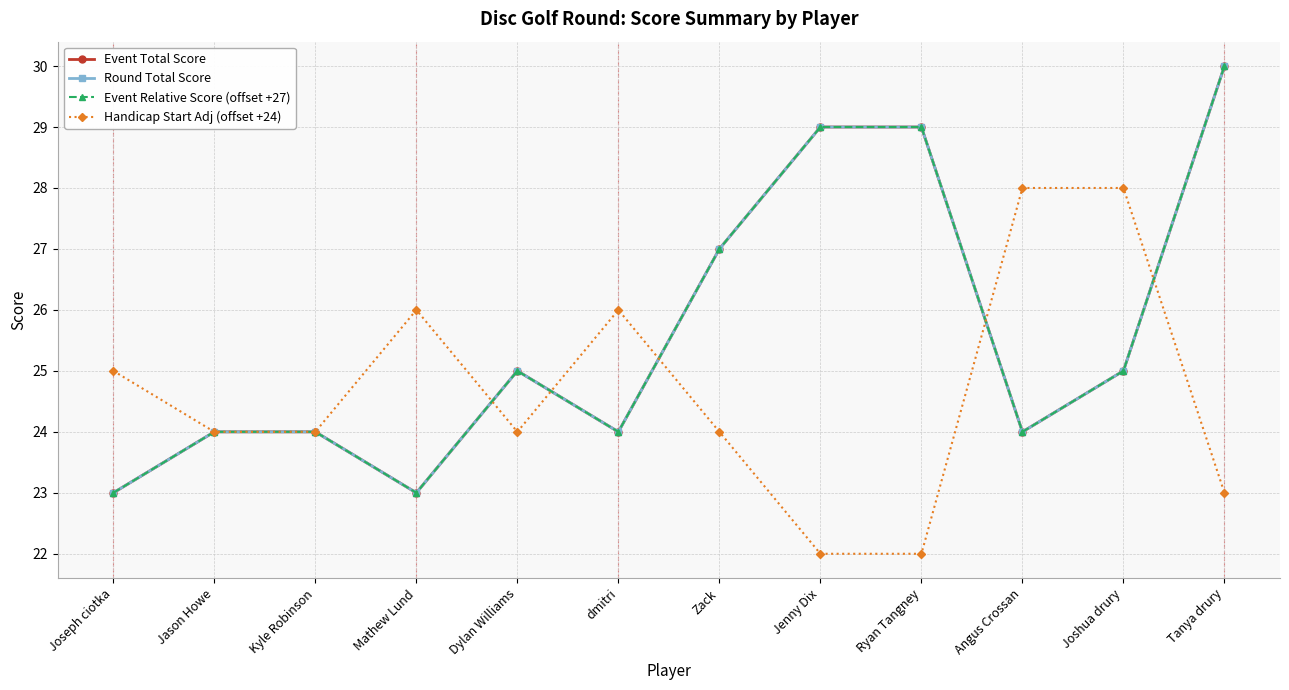

True or false: Event Relative Score (offset +27) has a value of 12 at Jason Howe.

False